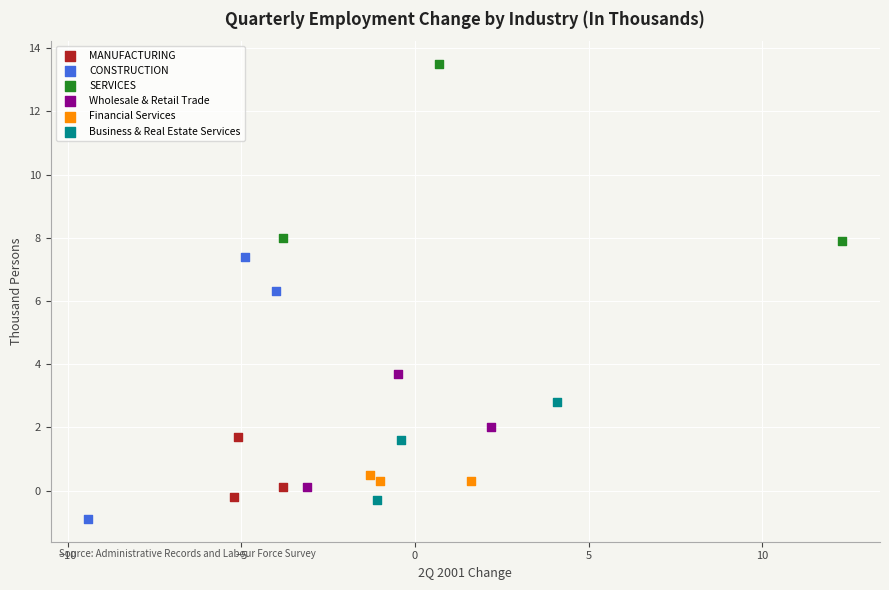

Which series contains the lowest Y value?

CONSTRUCTION